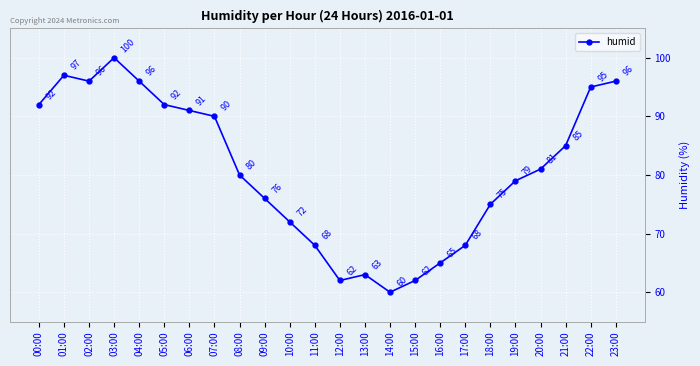

What is the difference between the maximum and minimum values?

40